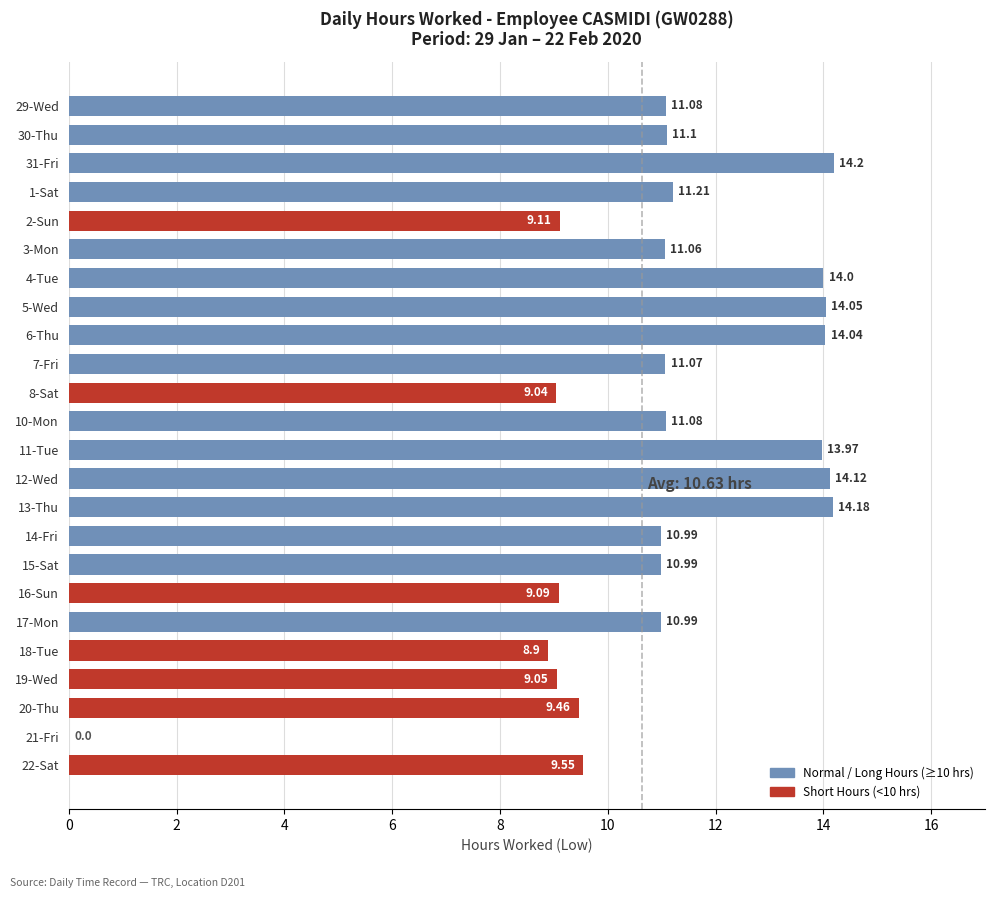

Are the bars horizontal?

Yes